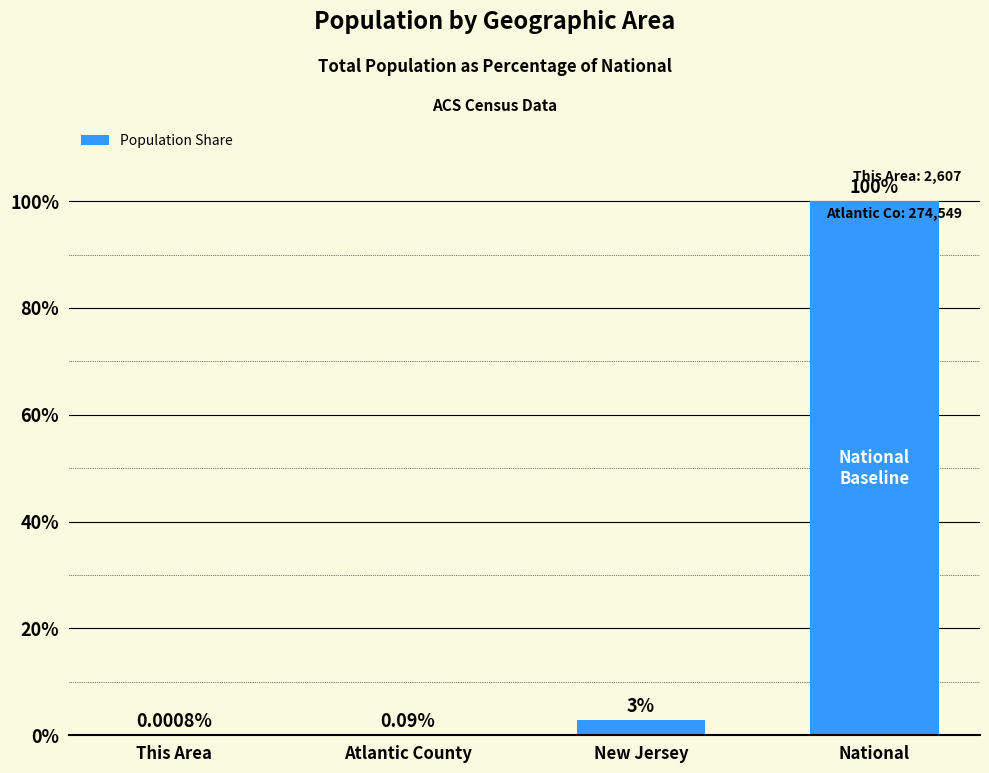

At which category does the chart reach its peak across all series?

National